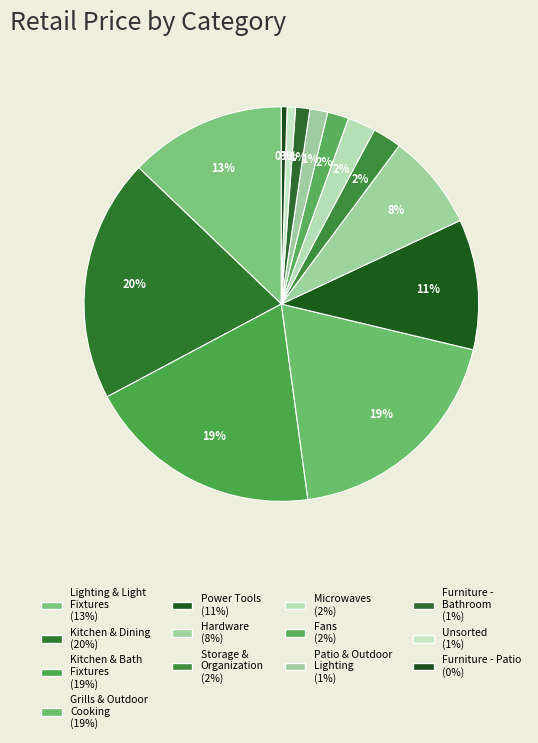

How many slices are in this pie chart?

13